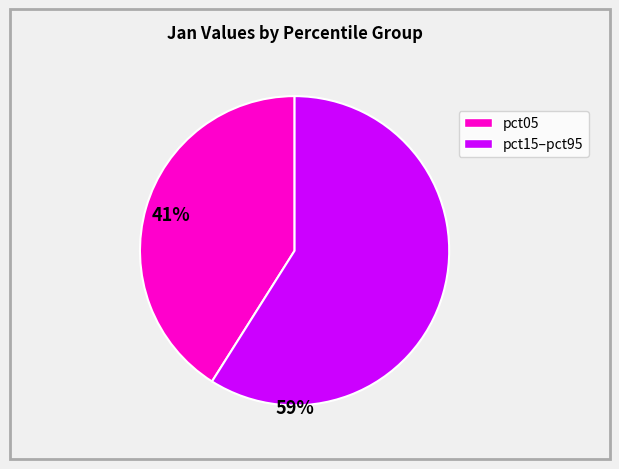

Is there any slice that represents more than half of the pie?

Yes